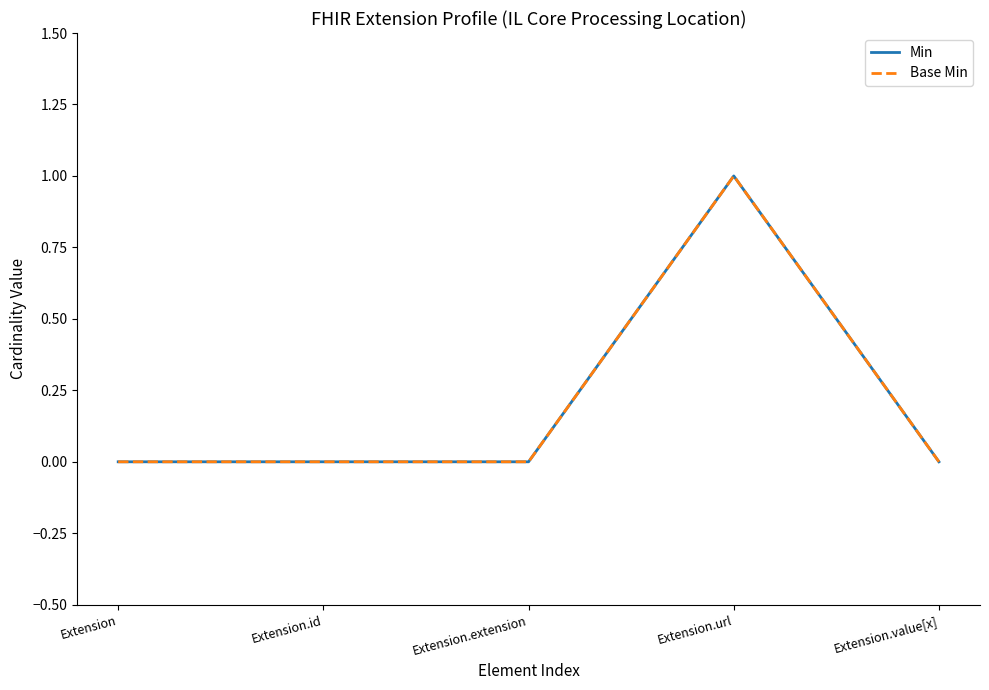

Reading left to right, list all the values displayed in this chart.

Min: Extension=0	Extension.id=0	Extension.extension=0	Extension.url=1	Extension.value[x]=0
Base Min: Extension=0	Extension.id=0	Extension.extension=0	Extension.url=1	Extension.value[x]=0